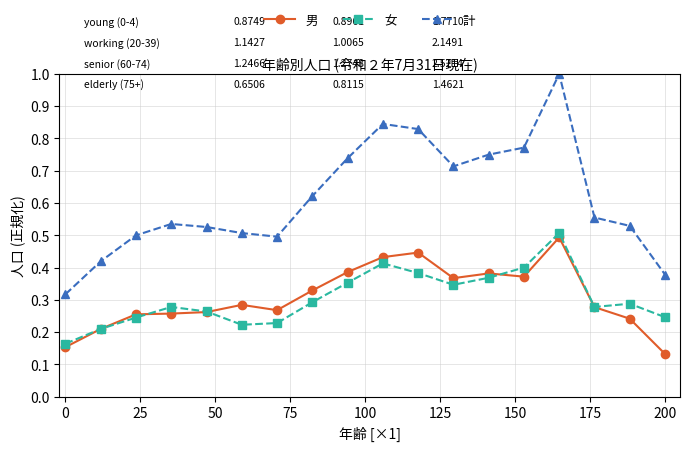

What is the sum of all 計 values?

11.0